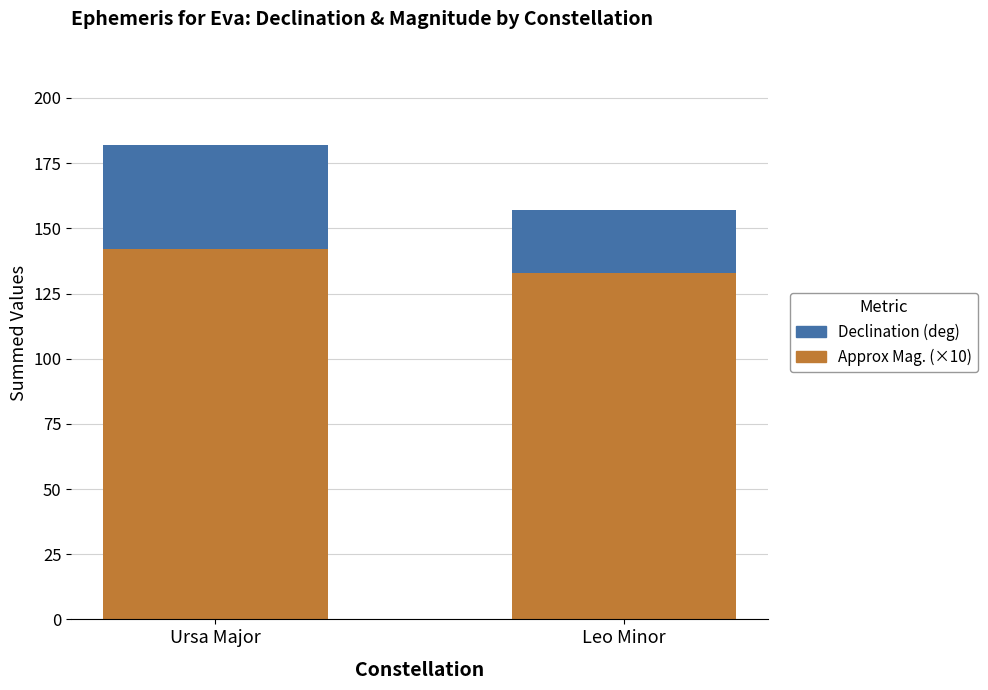

What is the sum of the Approx Mag. (×10) values at Ursa Major and Leo Minor?

275